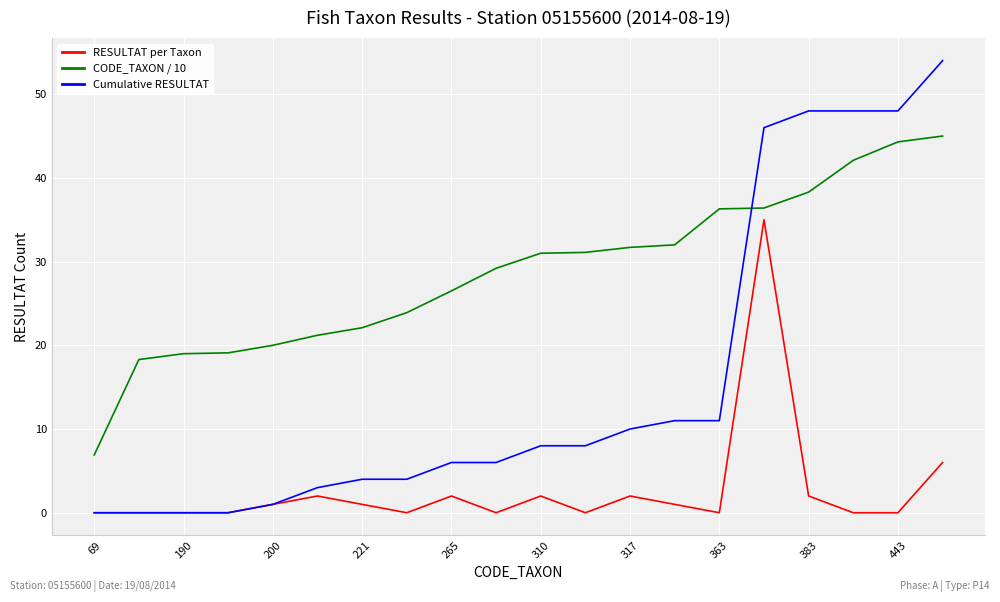

Rank the series by their average value, from highest to lowest.

CODE_TAXON / 10, Cumulative RESULTAT, RESULTAT per Taxon